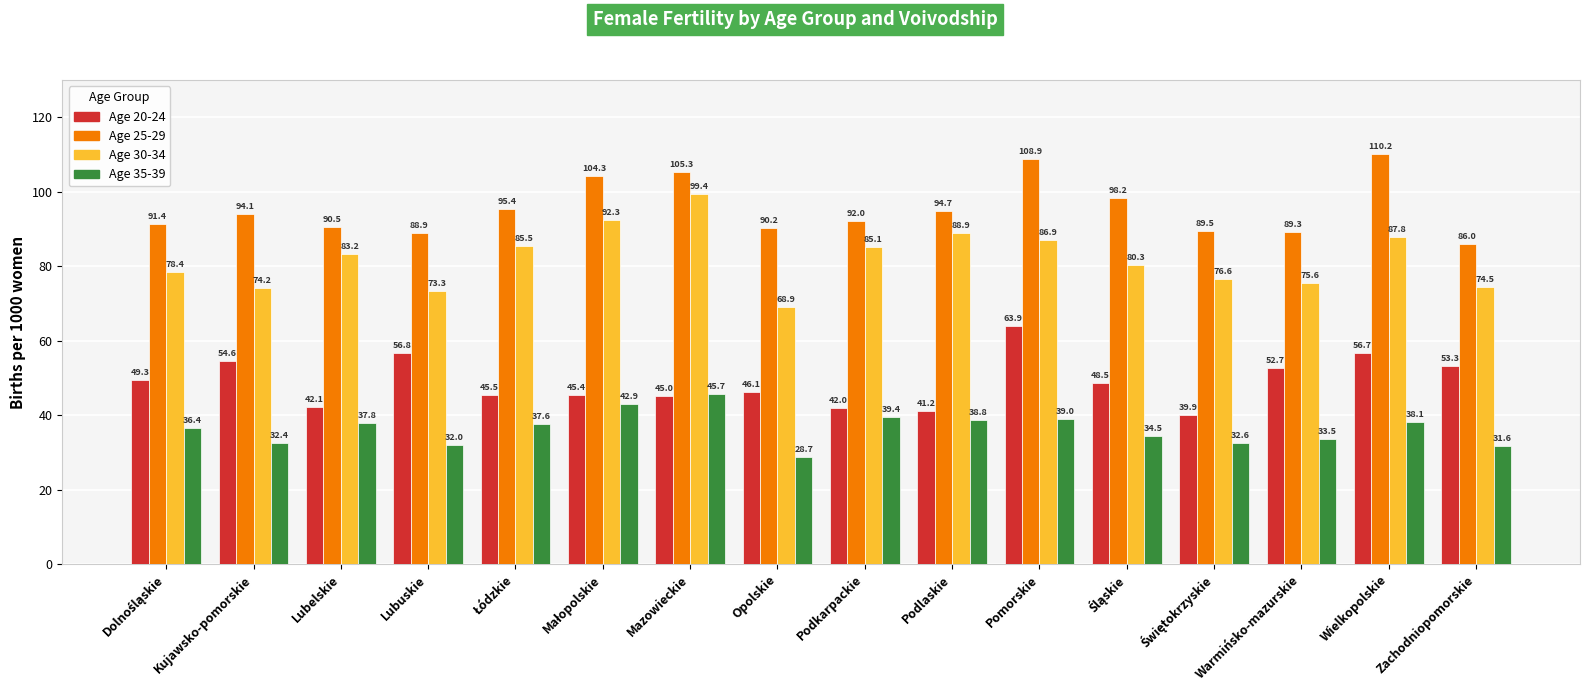

At which category is the sum across all series the highest?

Pomorskie